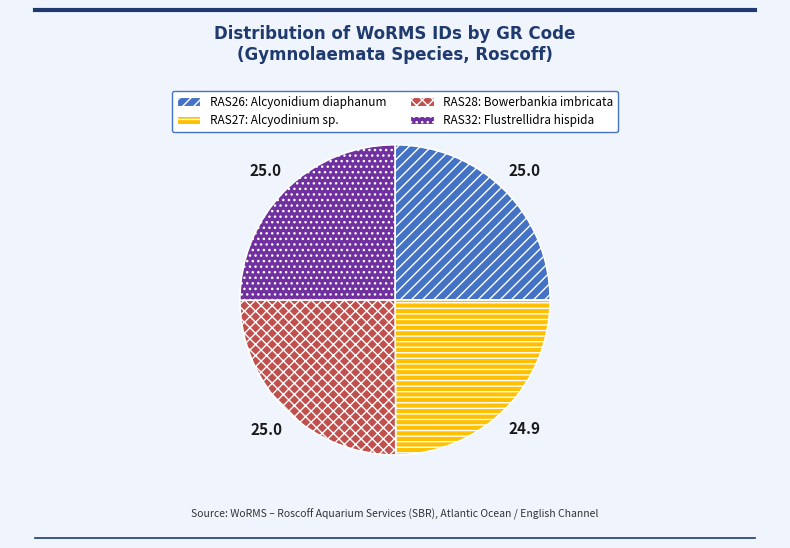

Is there a majority slice in this chart?

No